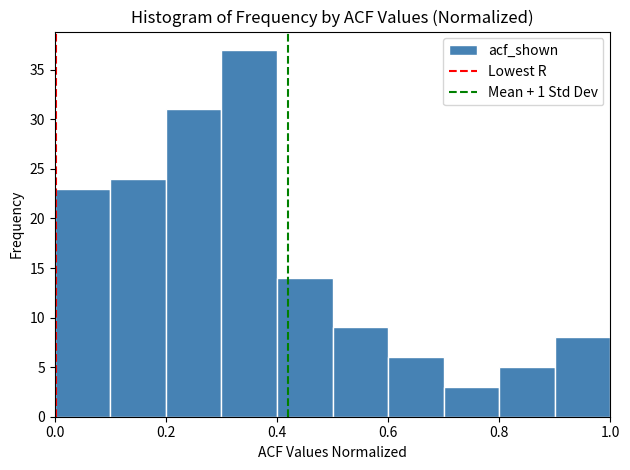

Which range on the x-axis has the tallest bar?

0.3 to 0.4